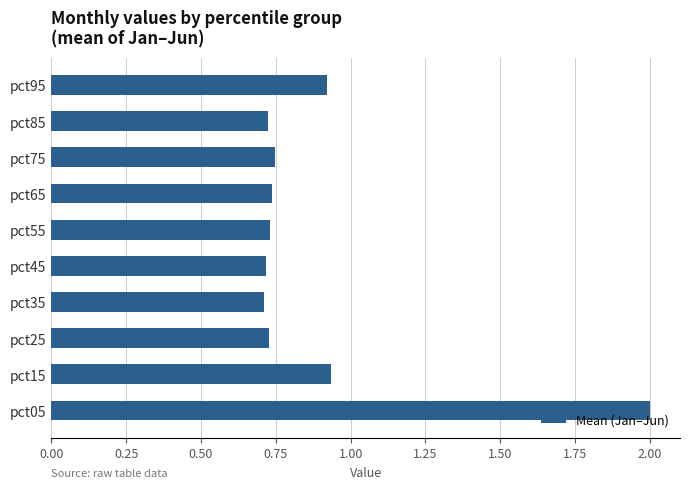

What is the difference between the maximum and minimum values?

1.3